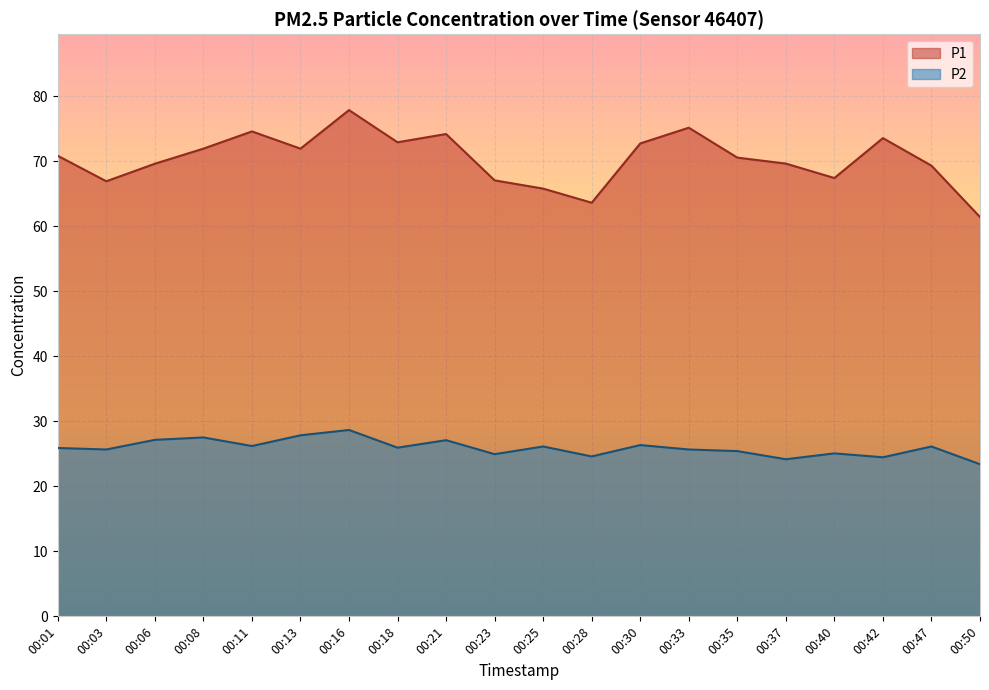

What is the smallest value displayed?

23.4